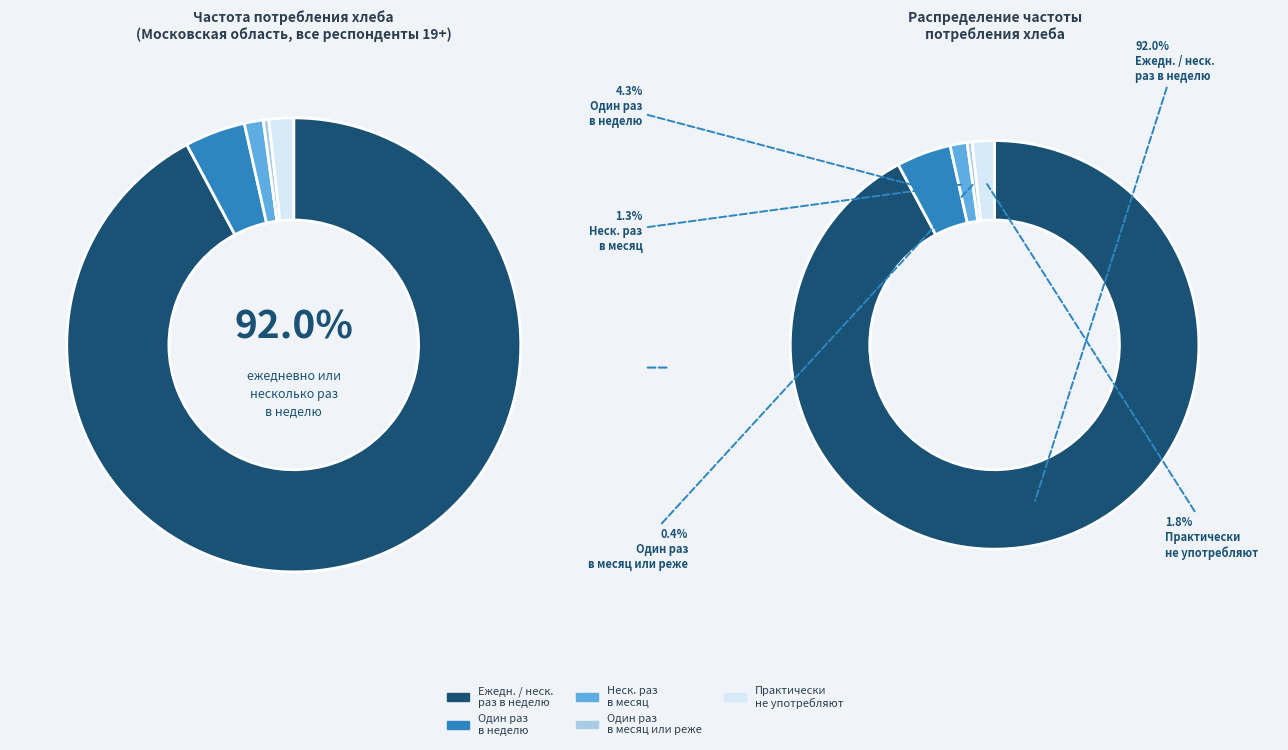

To the nearest percent, what percentage of the pie is несколько раз в месяц?

1%